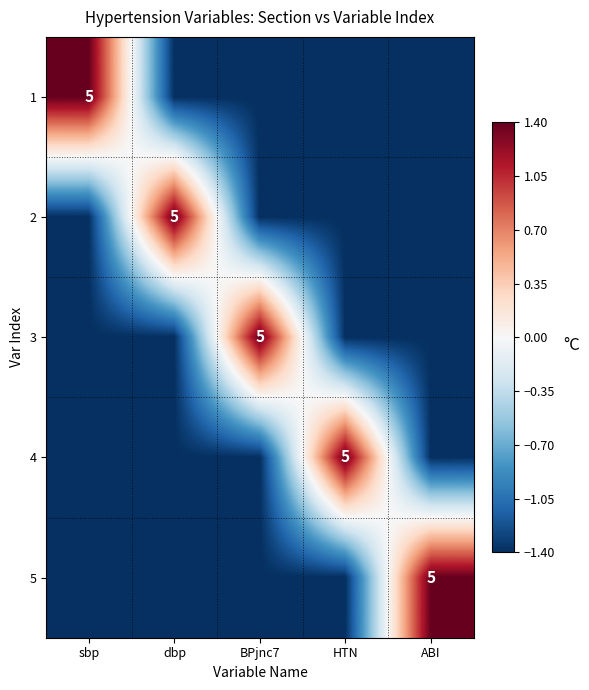

Is it true that 1 equals 5.0 at sbp?

True